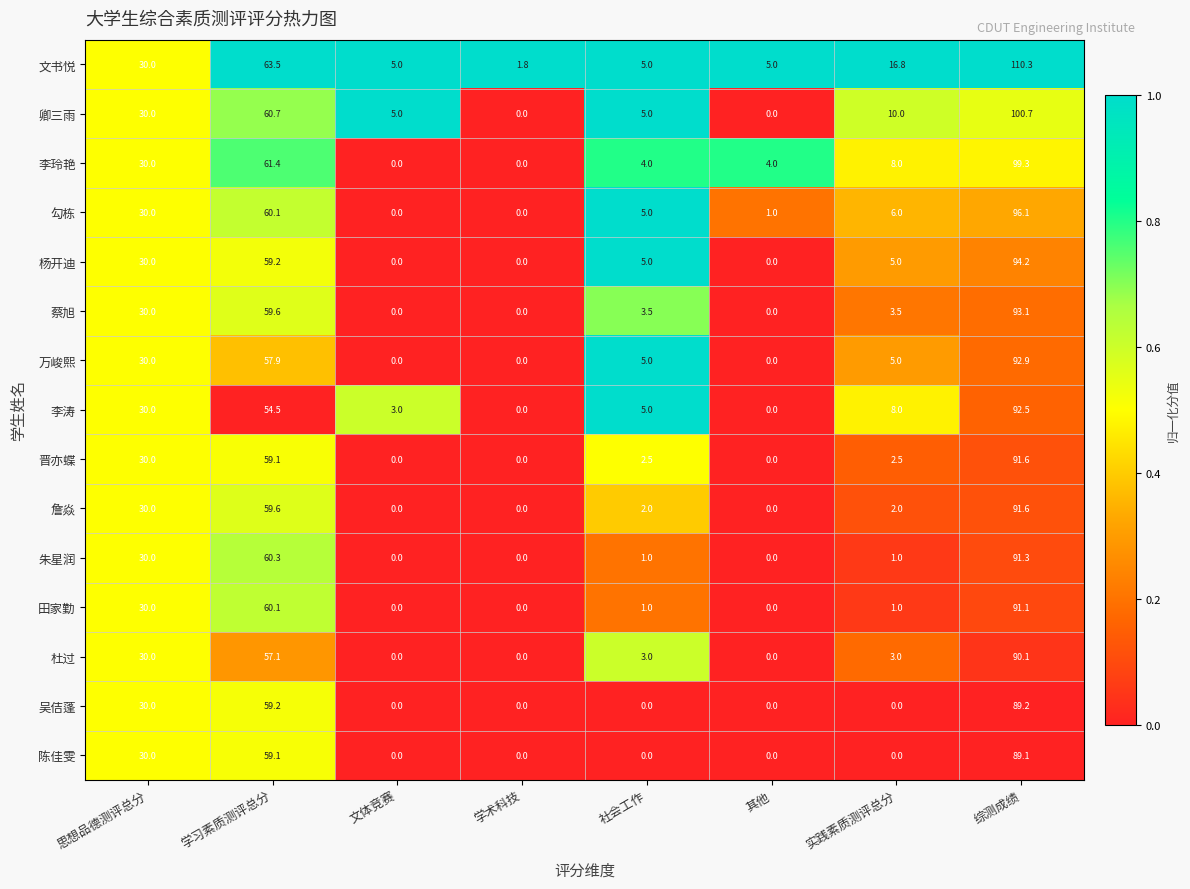

Which series has the largest total across all categories?

文书悦